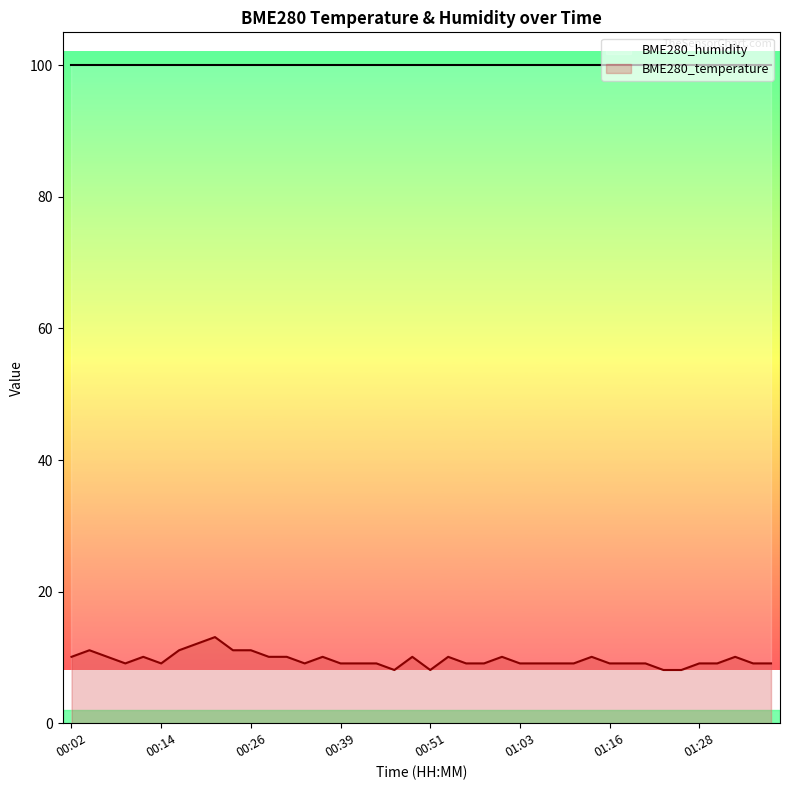

What is the total value across all series at 00:51?

108.1